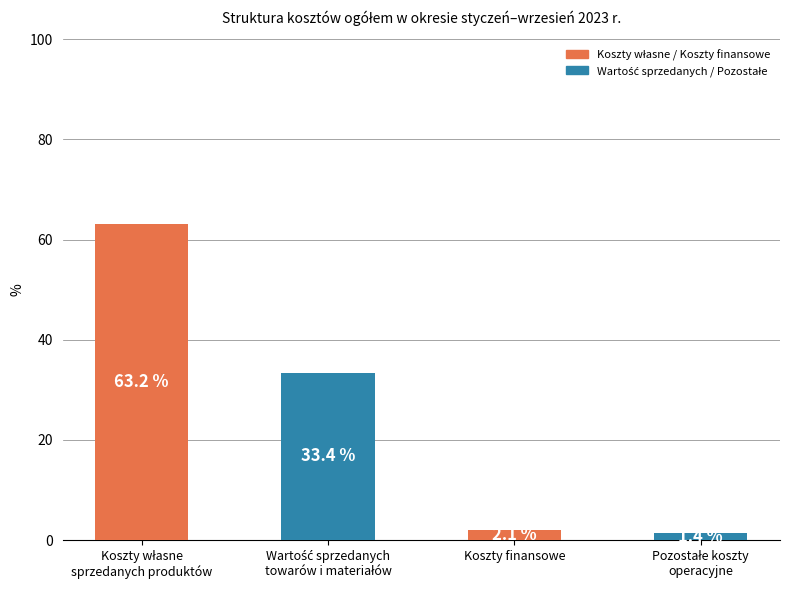

How many values are below 33?

2